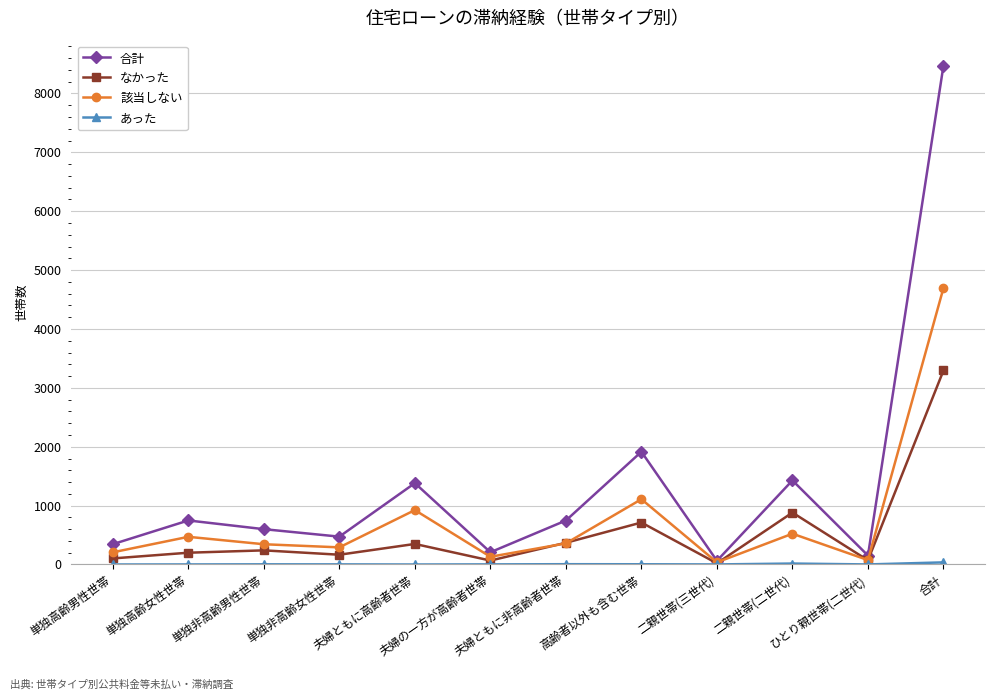

What is the greatest value displayed?

8473